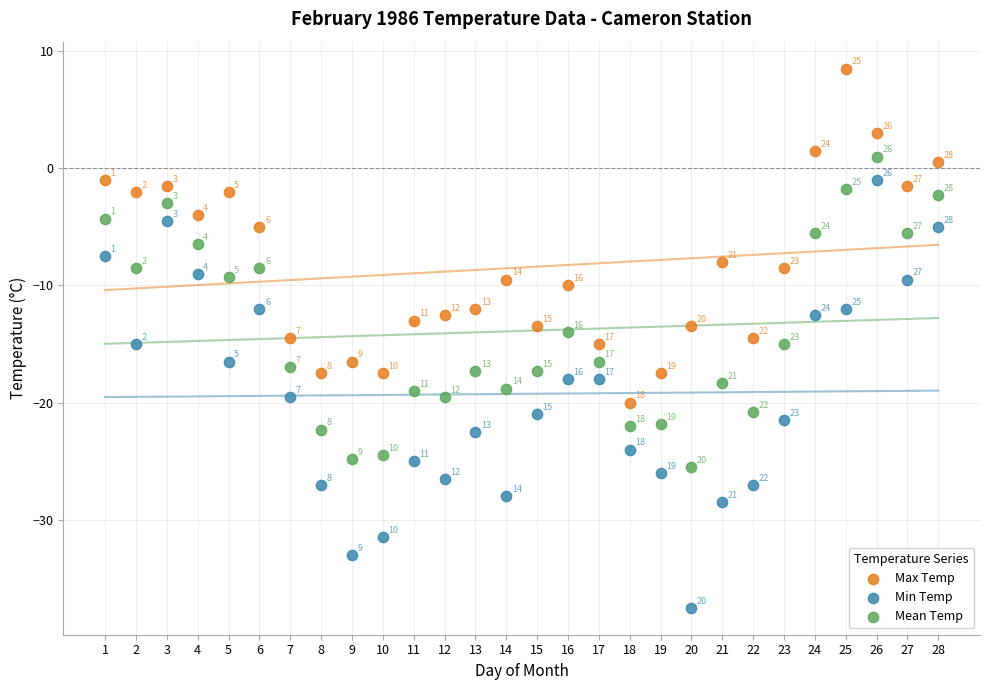

What are all the series names shown in the legend?

Max Temp, Min Temp, Mean Temp